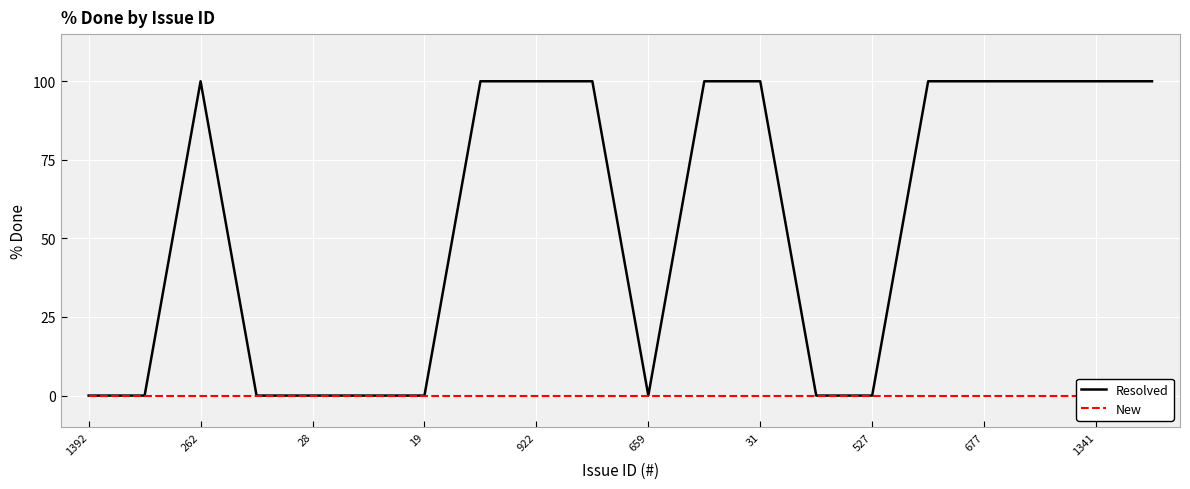

How many interior local peaks does the Resolved series have?

1